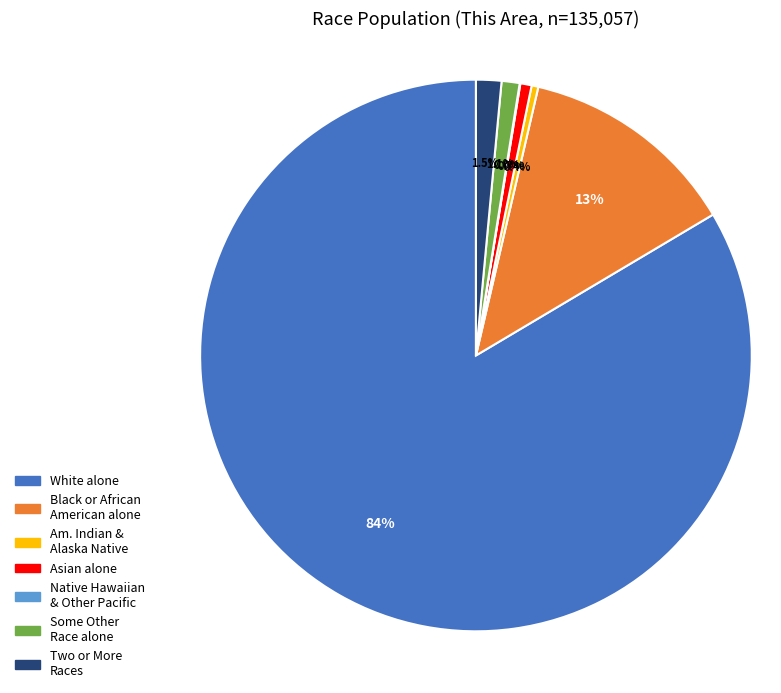

What is the majority slice?

White alone